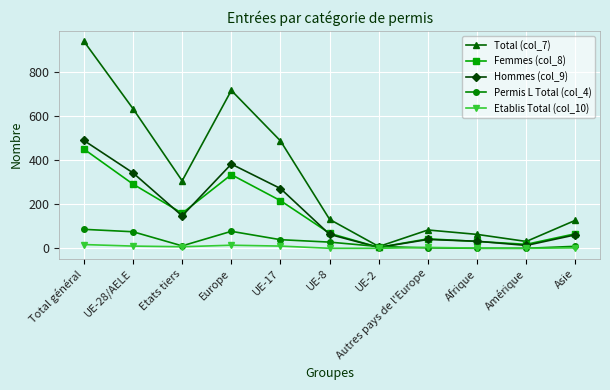

What is the total value across all series at UE-28/AELE?

1351